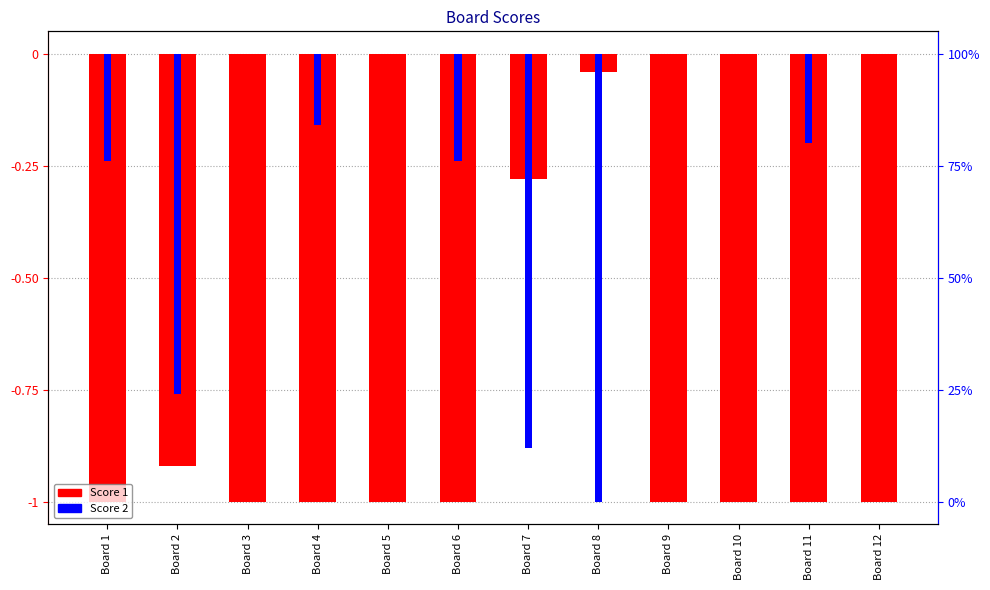

What is the difference between the Score 1 values at Board 8 and Board 2?

0.9